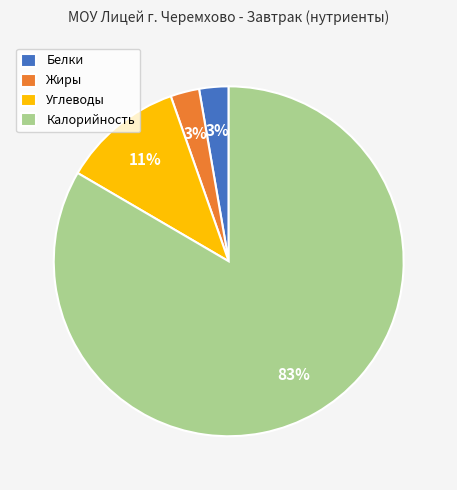

The Белки slice represents 3% of the pie. True or false?

True